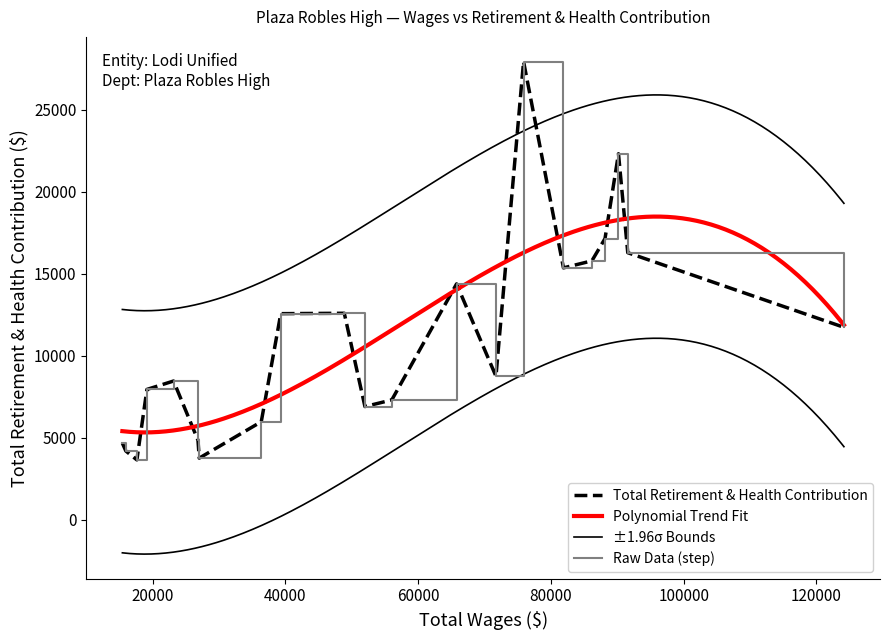

Reading right to left, list all the values displayed in this chart.

20=4670	19=4191	18=3649	17=7946	16=8458	15=4845	14=3757	13=5975	12=12567	11=12592	10=6902	9=7304	8=14381	7=8748	6=27945	5=15359	4=15788	3=17146	2=22320	1=16285	0=11735